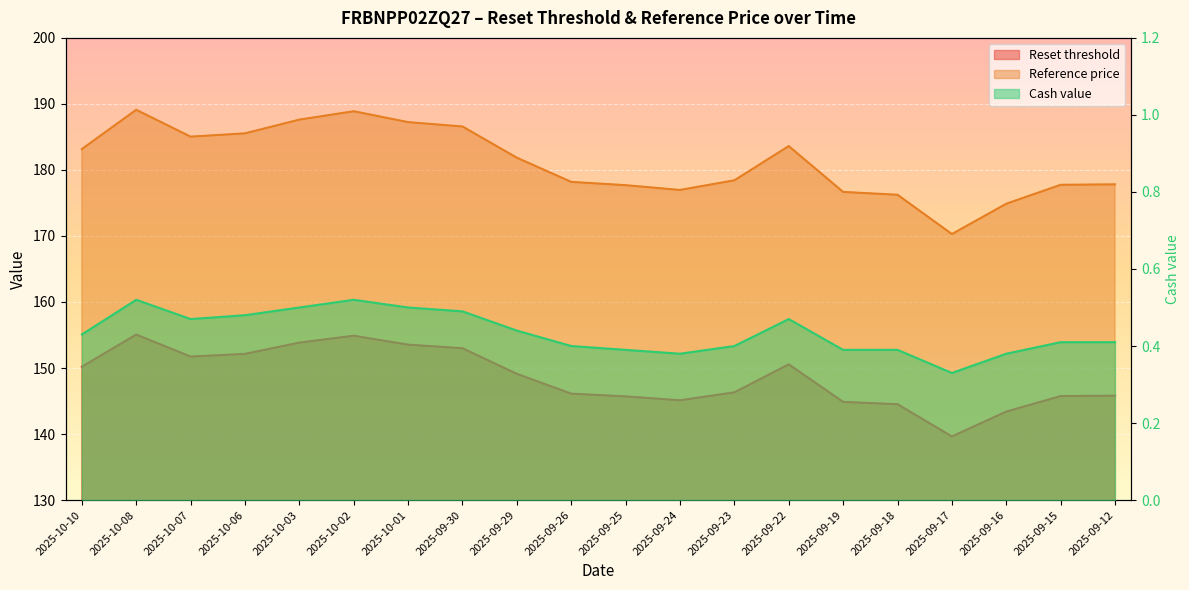

Reading left to right, extract all data points from this chart.

Reset threshold: 150.2	155.1	151.7	152.1	153.8	154.9	153.5	153.0	149.1	146.1	145.7	145.1	146.3	150.6	144.9	144.5	139.6	143.4	145.8	145.8
Reference price: 183.2	189.1	185.0	185.5	187.6	188.9	187.2	186.6	181.8	178.2	177.7	177.0	178.4	183.6	176.7	176.2	170.3	174.9	177.8	177.8
Cash value: 0.4	0.5	0.5	0.5	0.5	0.5	0.5	0.5	0.4	0.4	0.4	0.4	0.4	0.5	0.4	0.4	0.3	0.4	0.4	0.4